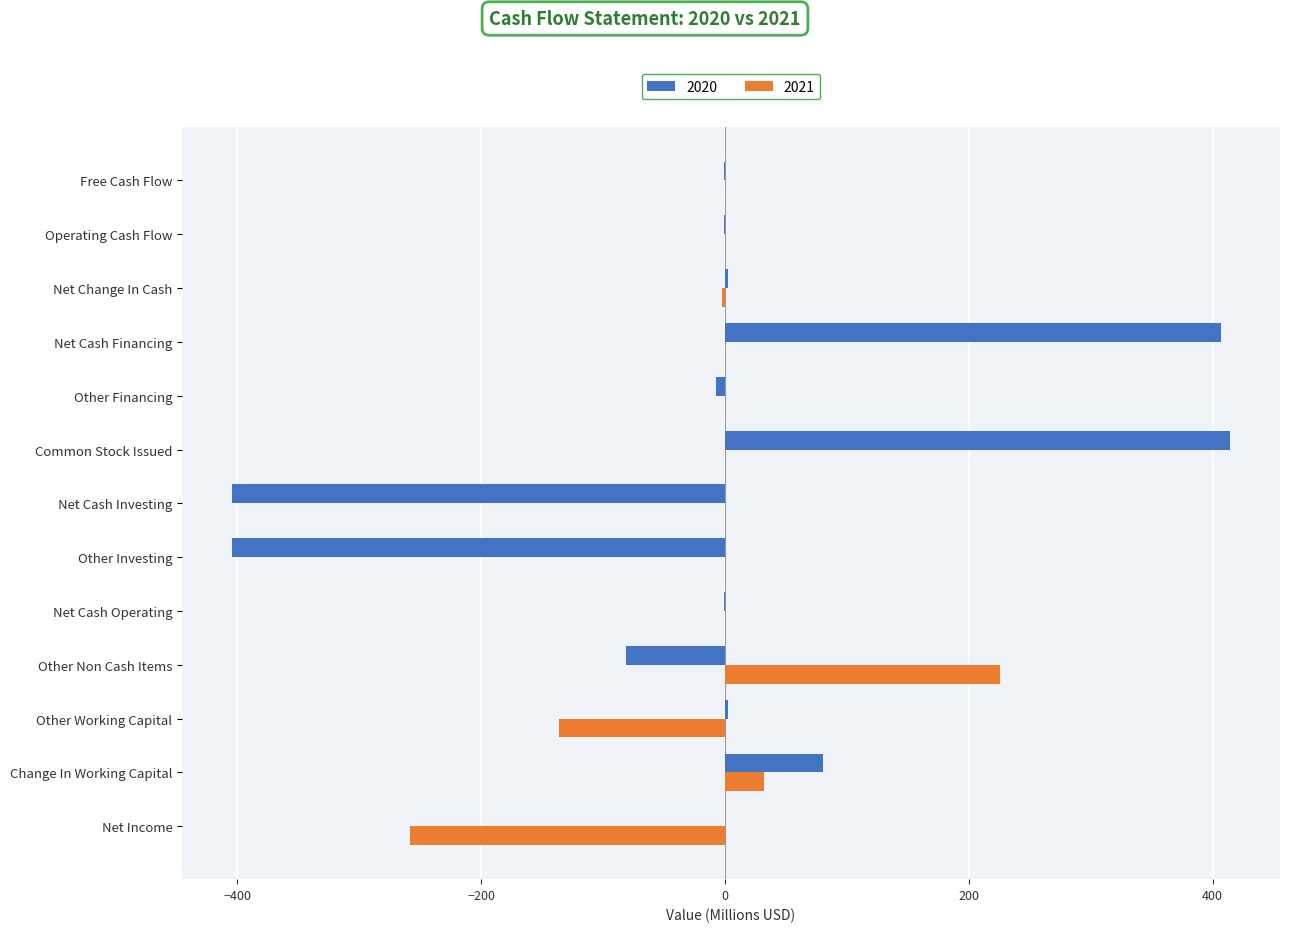

What is the sum of all 2021 values?

-138.3